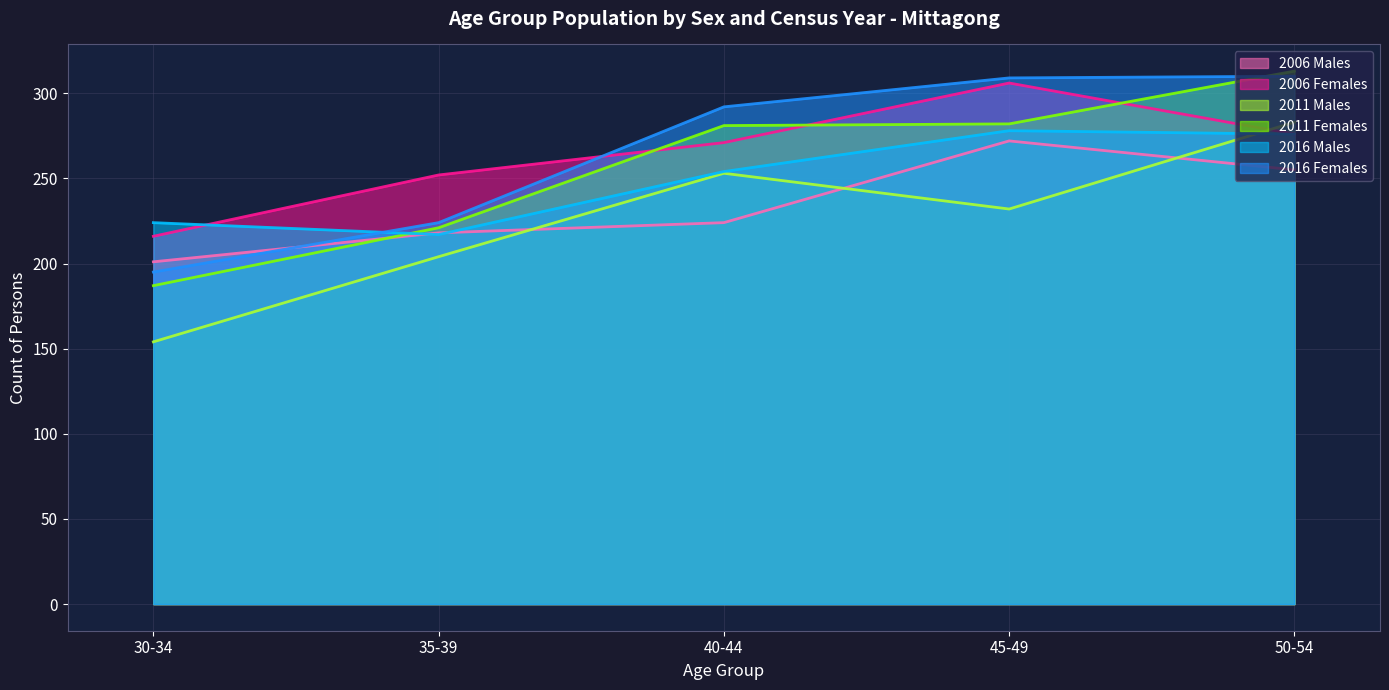

What is the value of the 2011 Females point at the 3rd from the left?

281